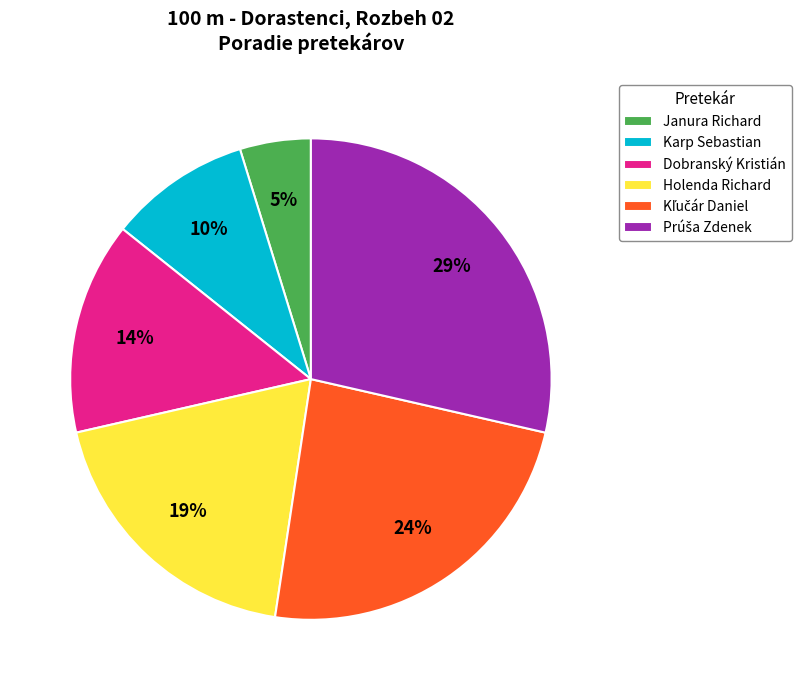

Which category has the smallest portion of the pie?

Janura Richard